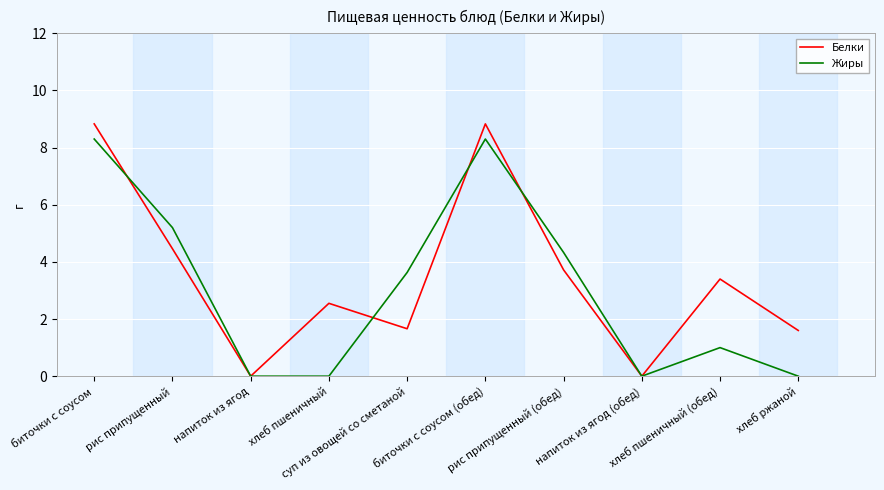

Which series has the widest spread of values?

Белки